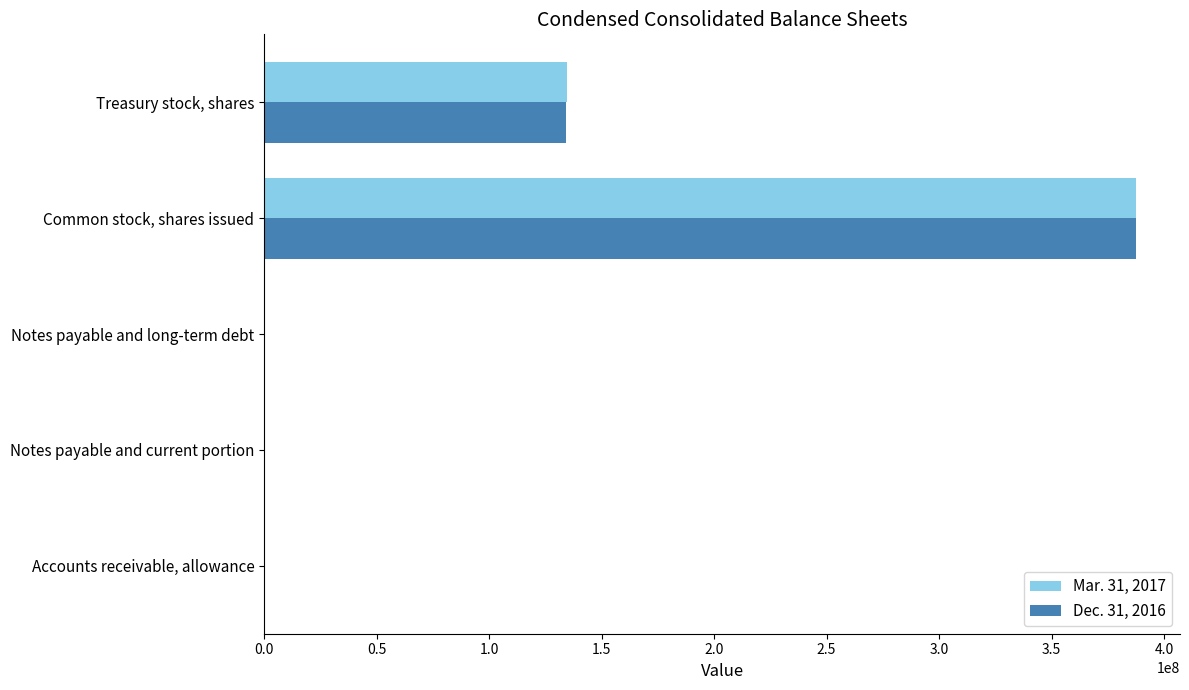

What is the total value across all series at Treasury stock, shares?

268969736